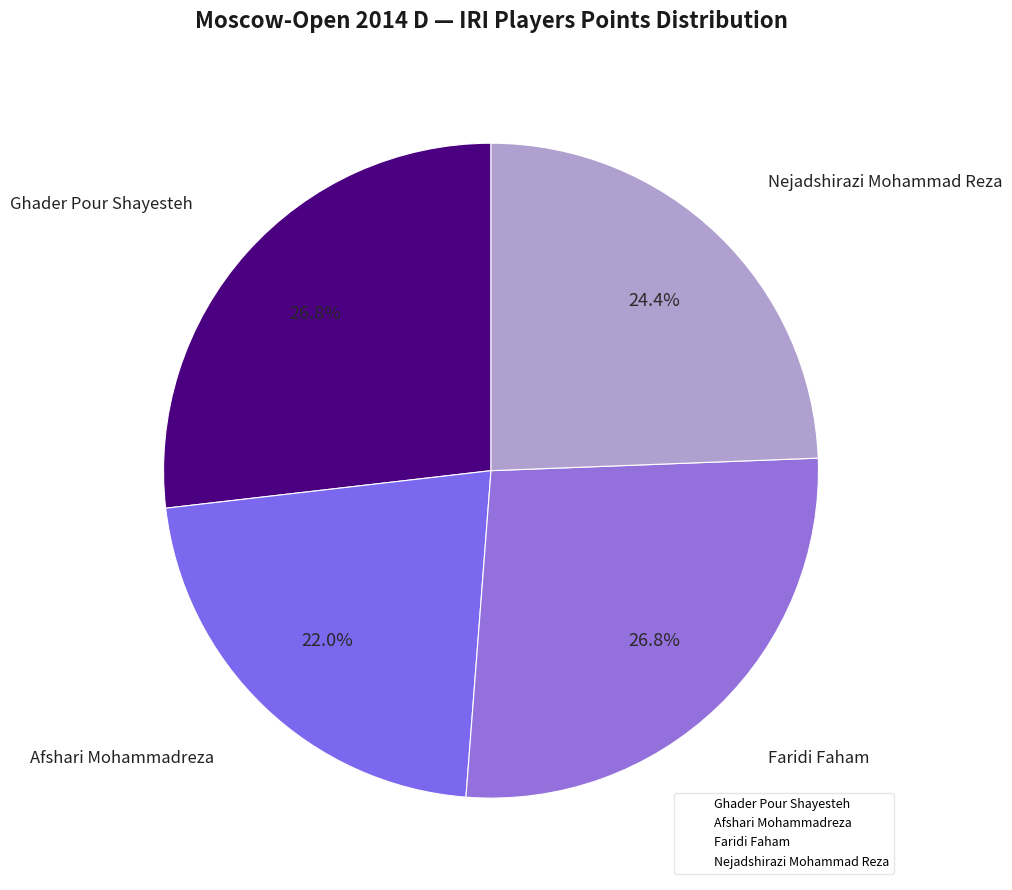

Approximately how many times larger is the value at Afshari Mohammadreza compared to Nejadshirazi Mohammad Reza?

0.9